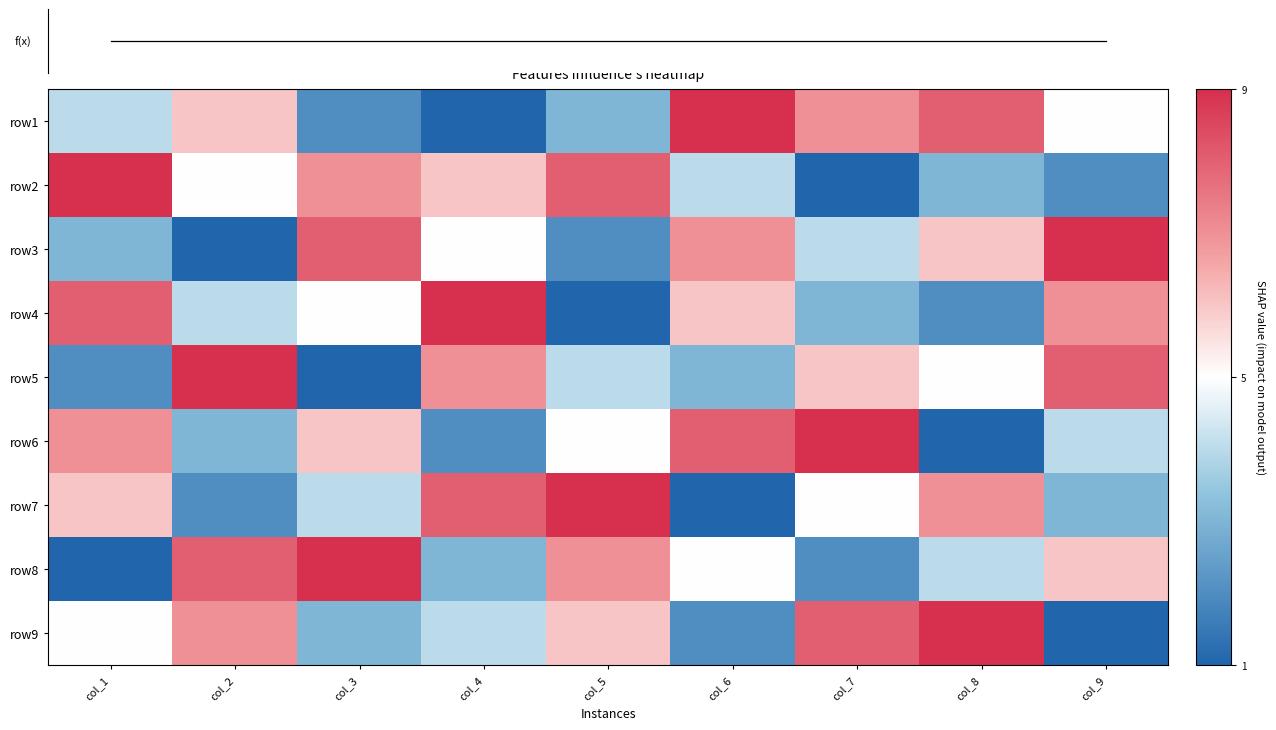

Between col_5 and col_2, which is larger?

col_2